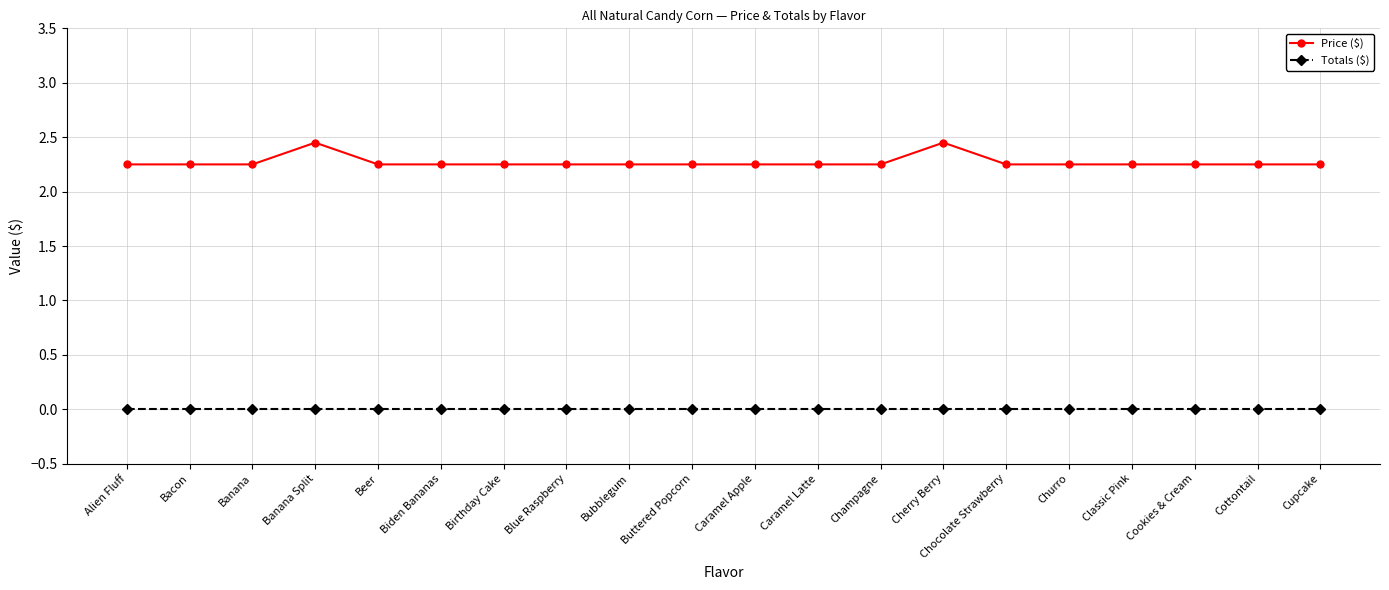

Is this an area chart (filled region under the line)?

No